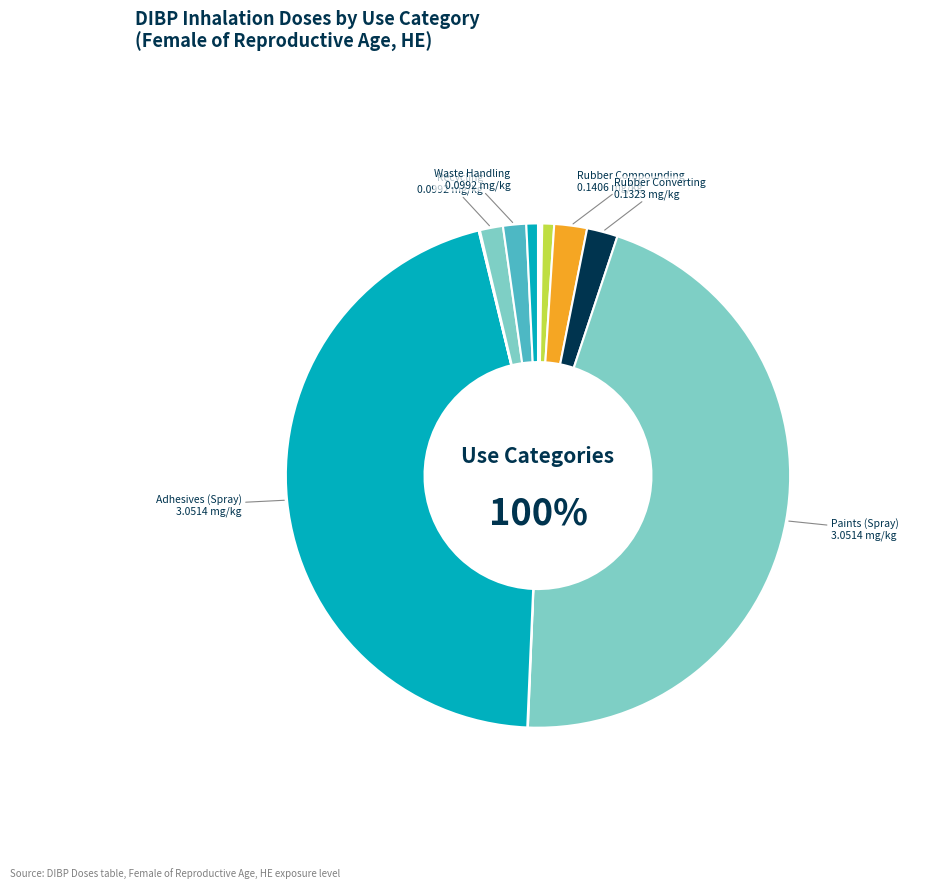

Which slice is the smallest?

Use of Laboratory Chemicals Solids